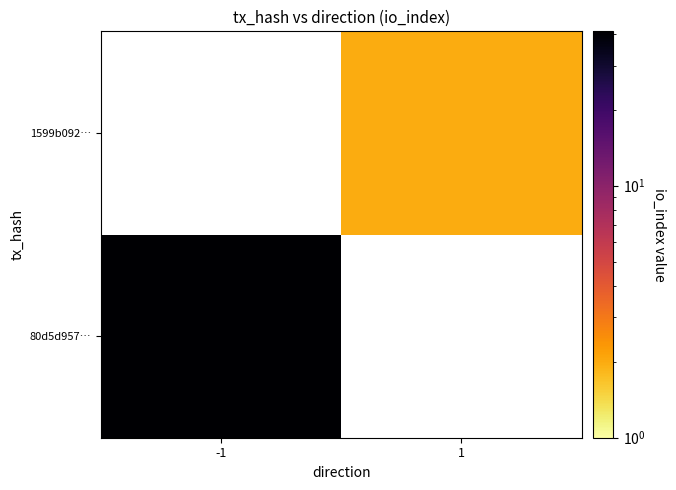

The value of 1599b092… at 1 is 2.0. True or false?

True